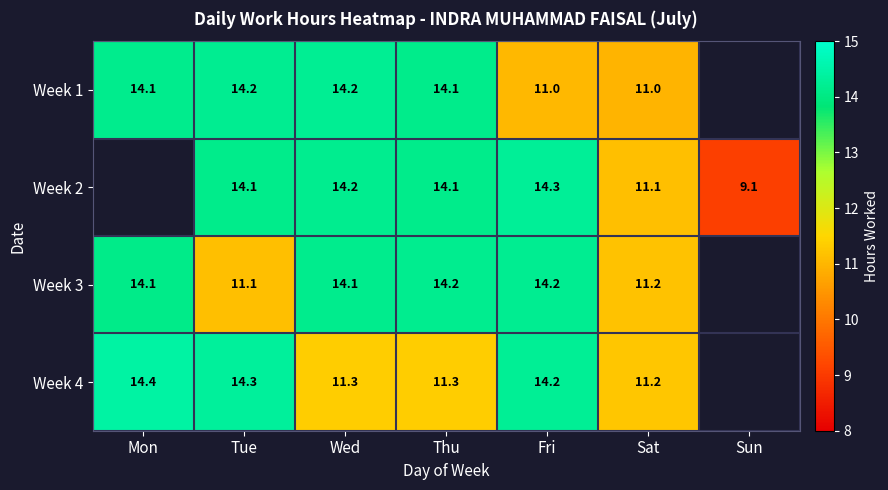

Is the value of Week 2 at Fri greater than the value of Week 4 at Thu?

Yes